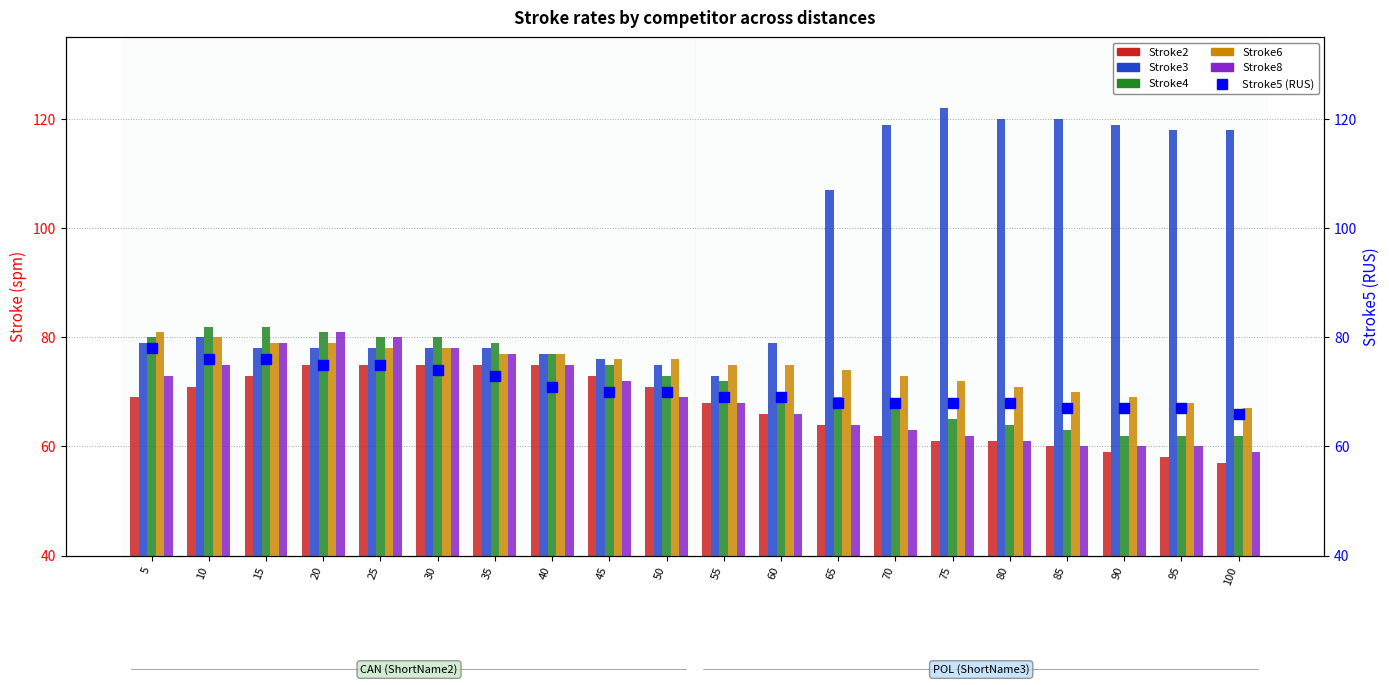

Reading right to left, list all the values displayed in this chart.

Stroke2: 57	58	59	60	61	61	62	64	66	68	71	73	75	75	75	75	75	73	71	69
Stroke3: 118	118	119	120	120	122	119	107	79	73	75	76	77	78	78	78	78	78	80	79
Stroke4: 62	62	62	63	64	65	67	69	70	72	73	75	77	79	80	80	81	82	82	80
Stroke6: 67	68	69	70	71	72	73	74	75	75	76	76	77	77	78	78	79	79	80	81
Stroke8: 59	60	60	60	61	62	63	64	66	68	69	72	75	77	78	80	81	79	75	73
Stroke5 (RUS): 66	67	67	67	68	68	68	68	69	69	70	70	71	73	74	75	75	76	76	78